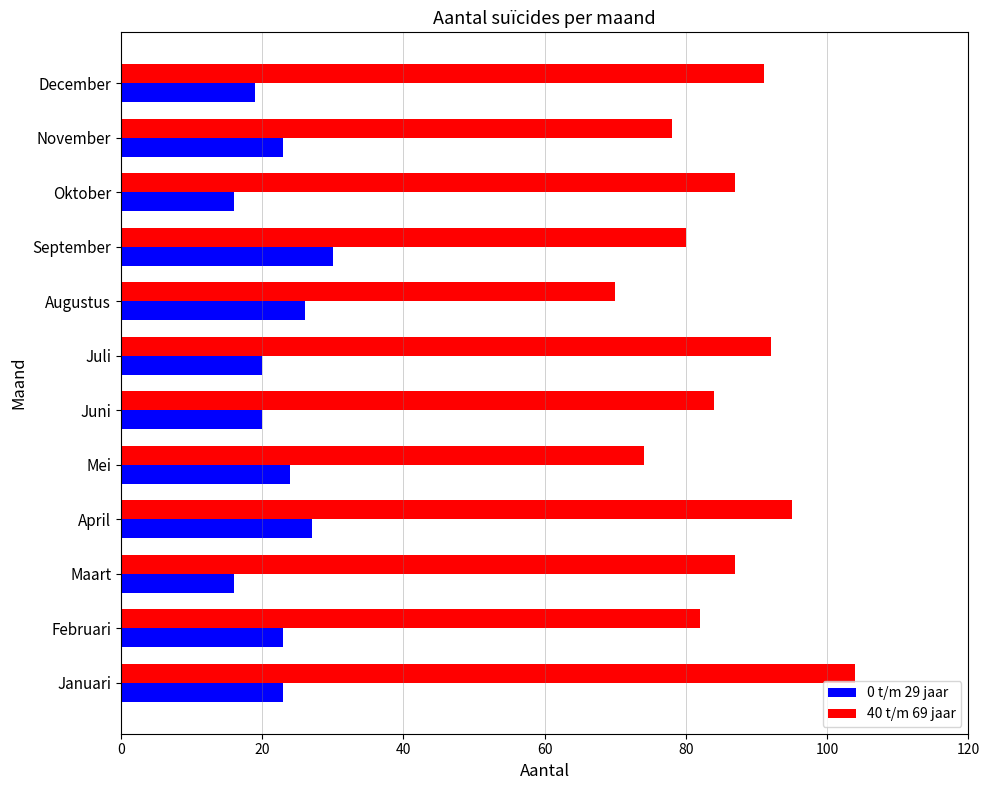

Which category has the highest value in the 0 t/m 29 jaar series?

September